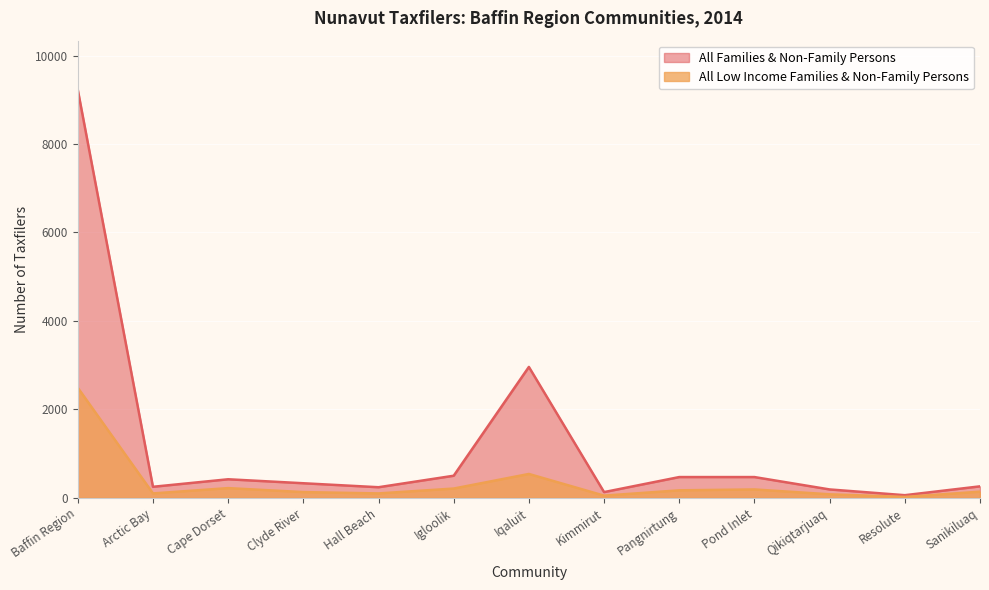

In All Low Income Families & Non-Family Persons, how many points are lower than both neighbors (excluding endpoints)?

4